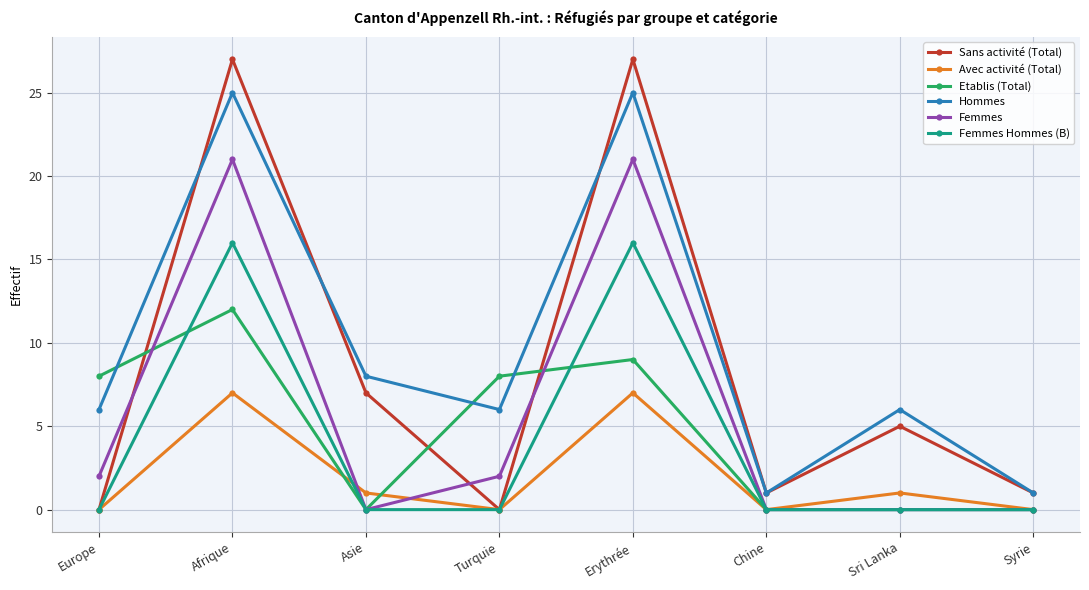

True or false: Etablis (Total) and Femmes Hommes (B) intersect in this chart.

True